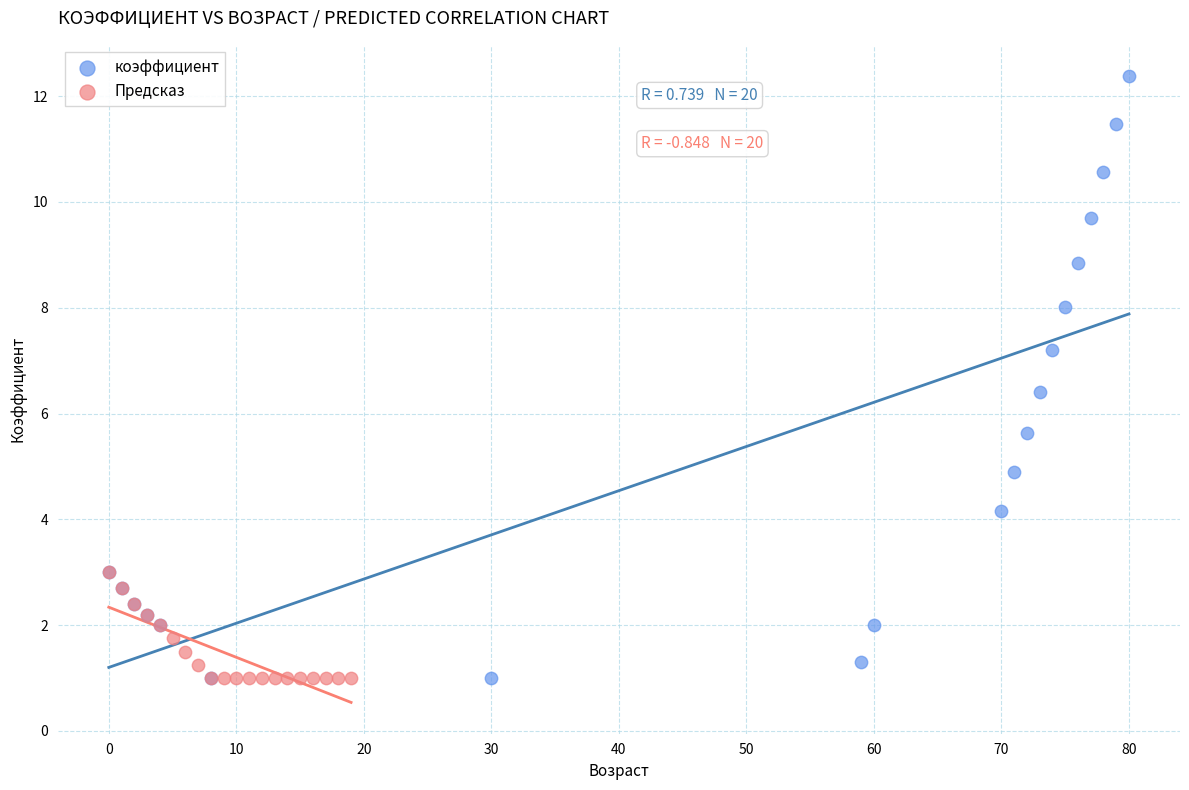

Which series has the widest spread of Y values?

коэффициент